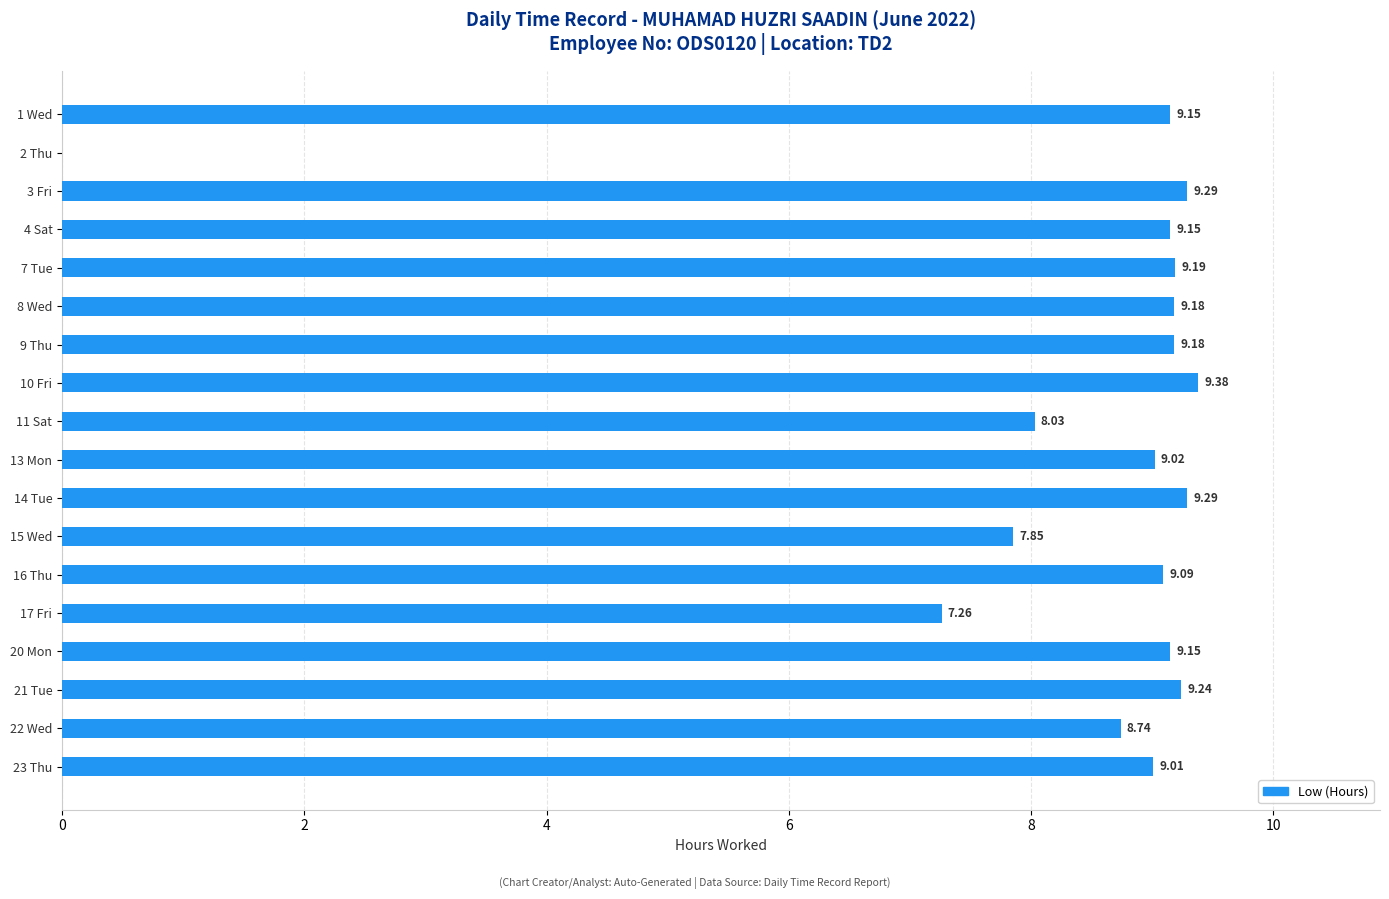

What is the sum of all values?

151.2